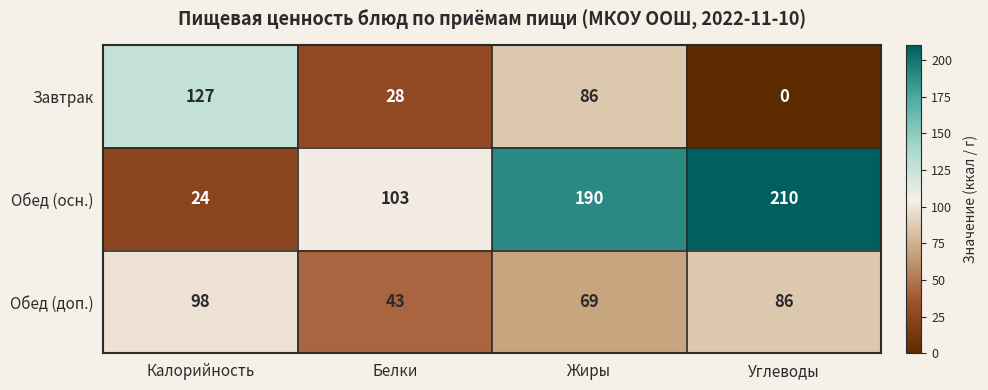

Count the Обед (осн.) values in the range 103 to 210.

3